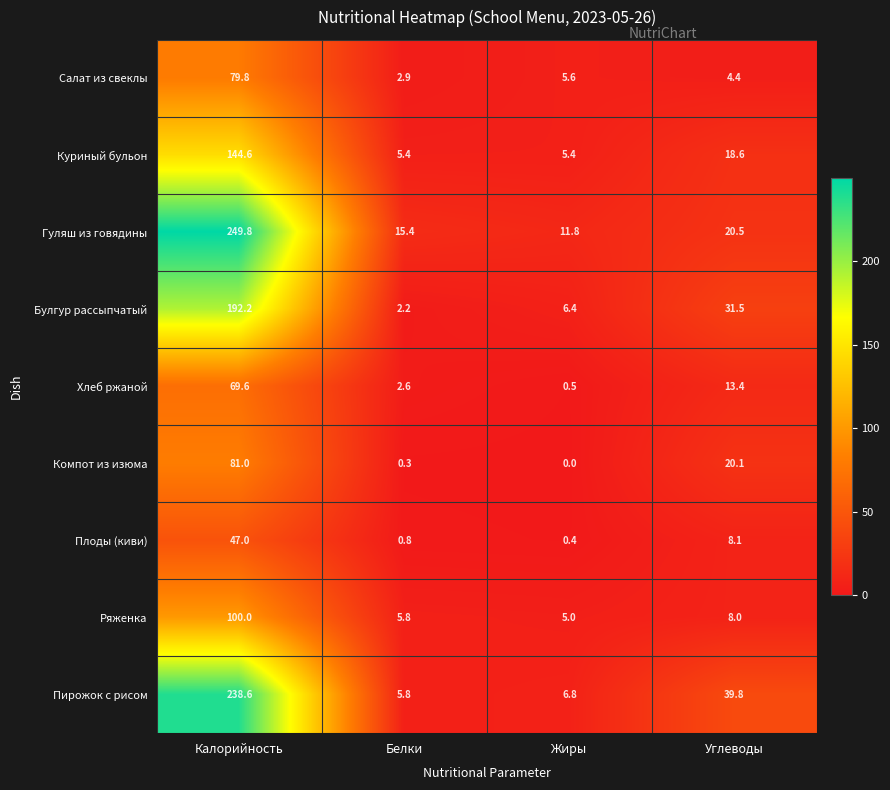

At which category is the sum across all series the highest?

Калорийность